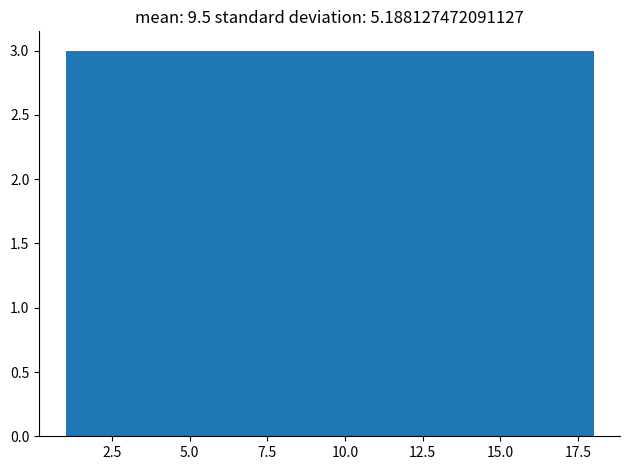

Reading left to right, list every bar in this chart as the range it spans on the x-axis followed by its height. Neither the bar edges nor the heights are printed on the chart, so give them approximately, as read against the axes.

1.0 to 4.0: 3
4.0 to 6.5: 3
6.5 to 9.5: 3
9.5 to 12.5: 3
12.5 to 15.0: 3
15.0 to 18.0: 3